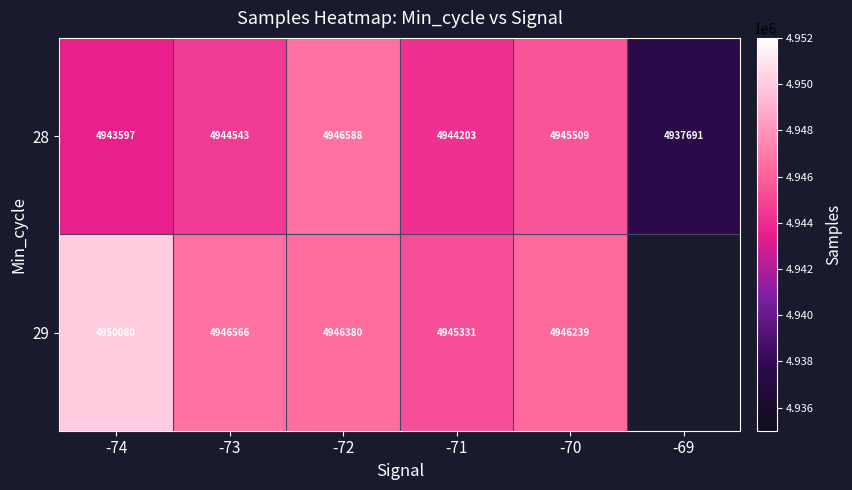

List the labels in order of 28 value, largest first.

-72, -70, -73, -71, -74, -69